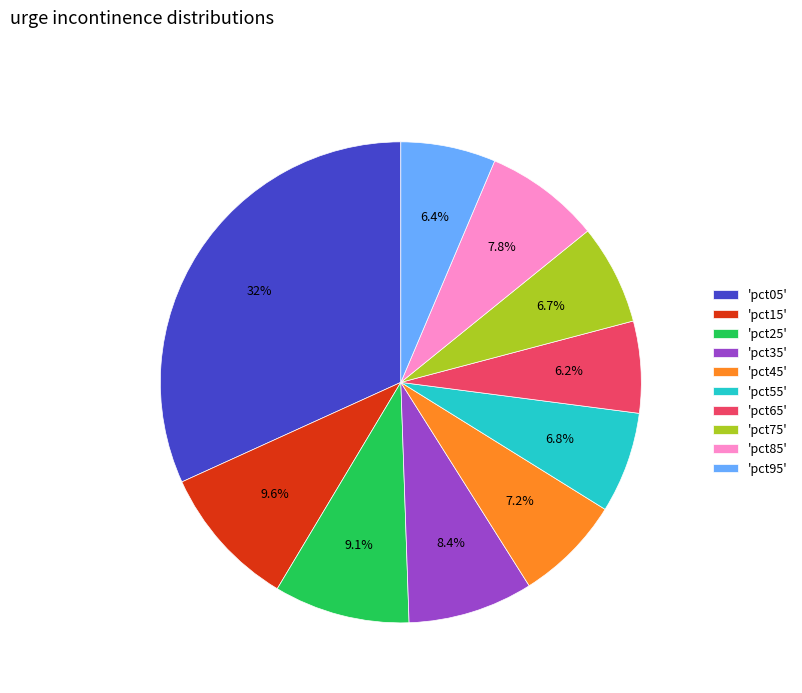

What is the total percentage of 'pct15' and 'pct05'?

41.4%